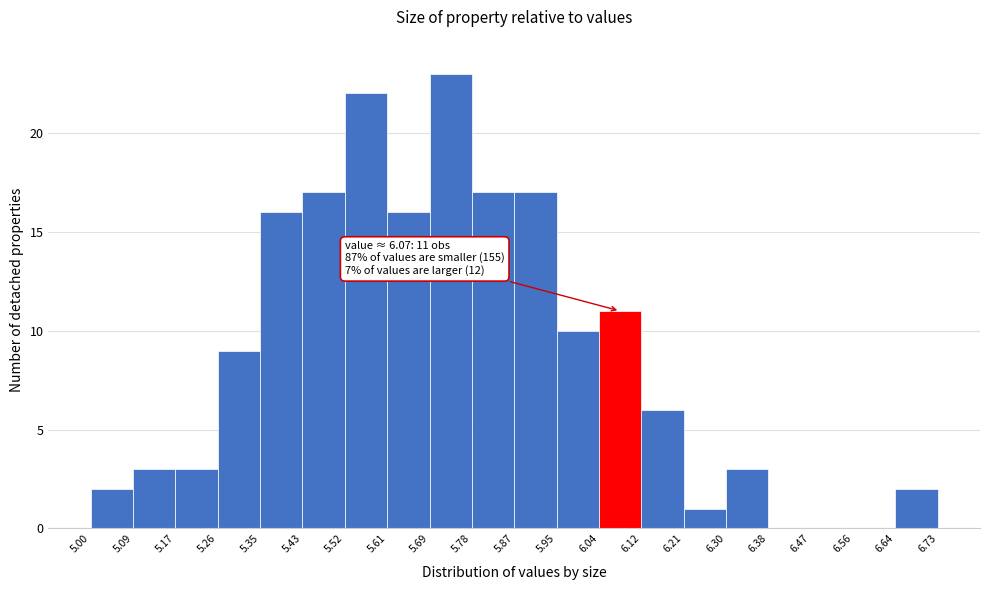

Which range on the x-axis has the tallest bar?

5.69 to 5.78